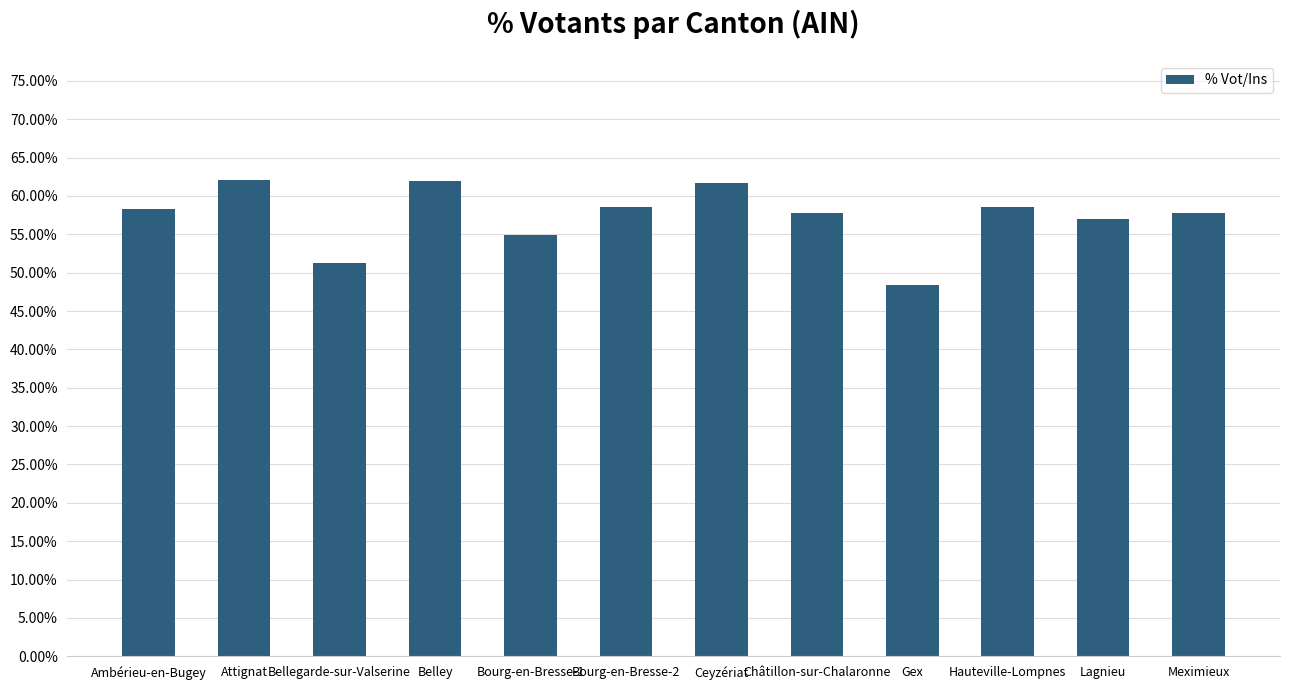

Does the chart contain any negative values?

No